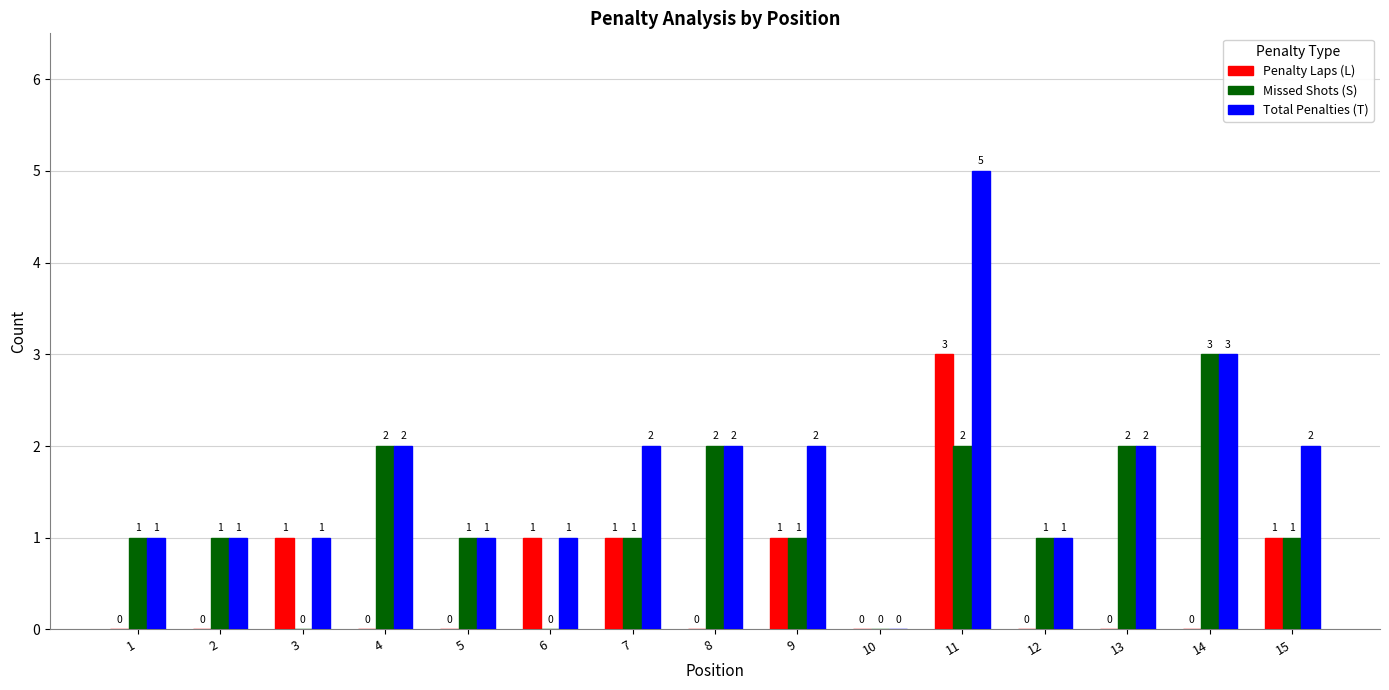

What is the total value across all series at 12?

2